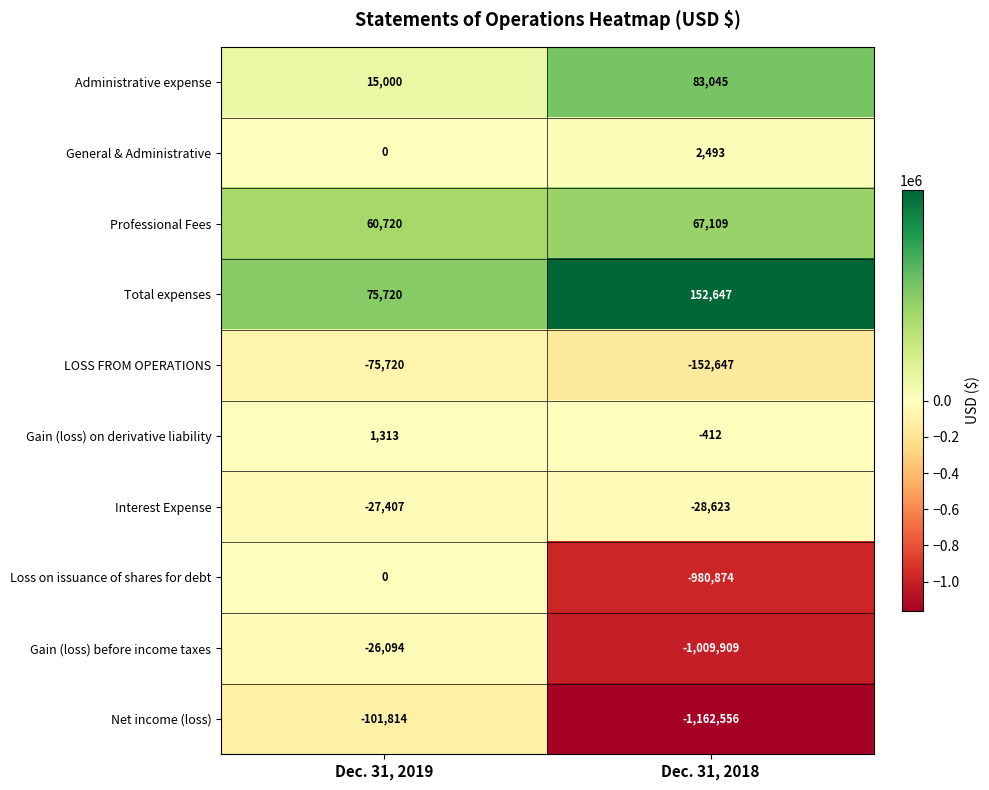

Which category has the highest value across all series?

Dec. 31, 2018